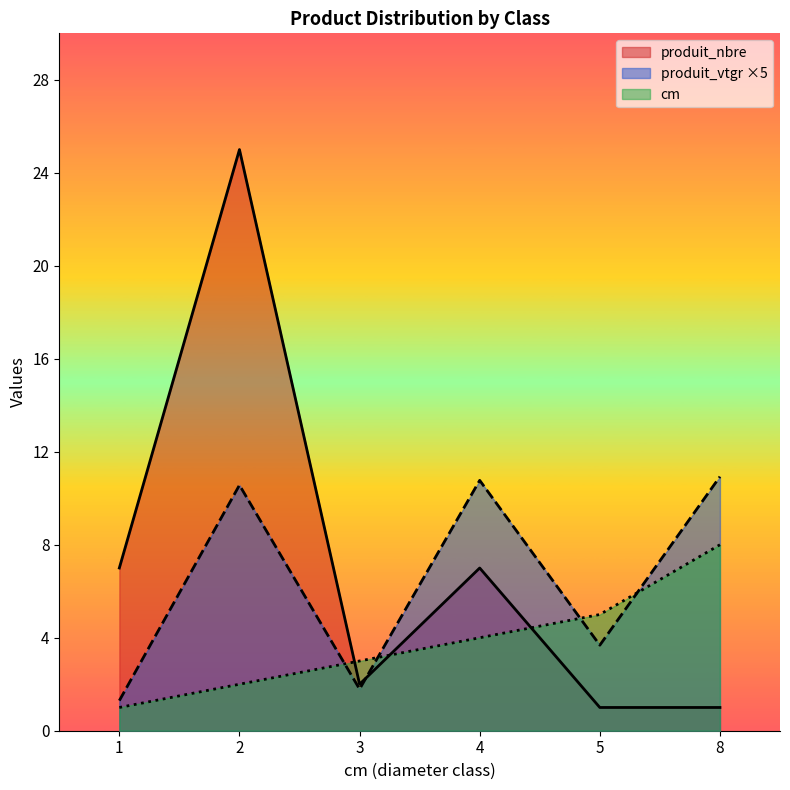

True or false: produit_nbre and cm cross at least once.

True